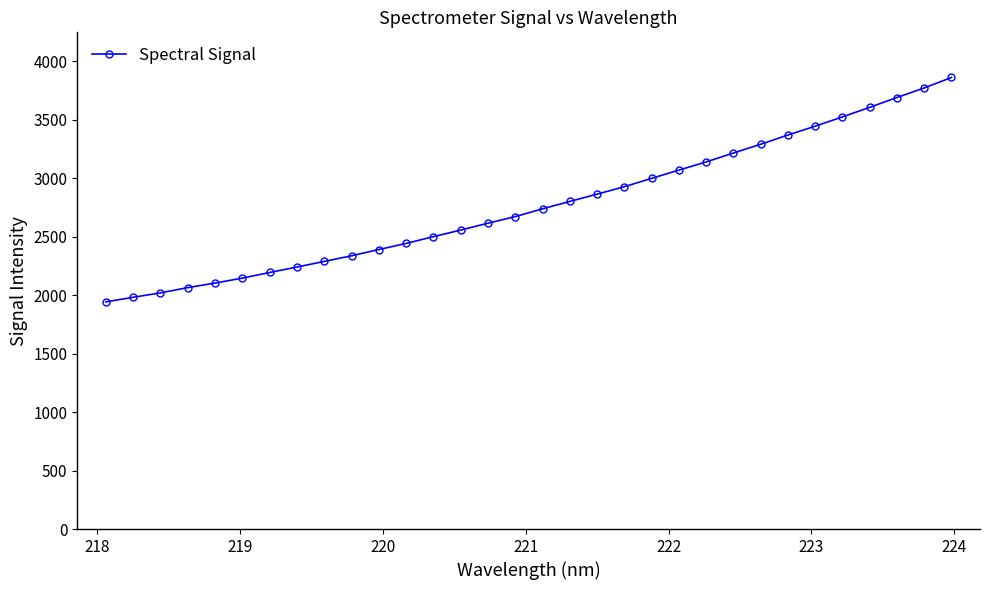

What is the maximum value shown in the chart?

3862.6